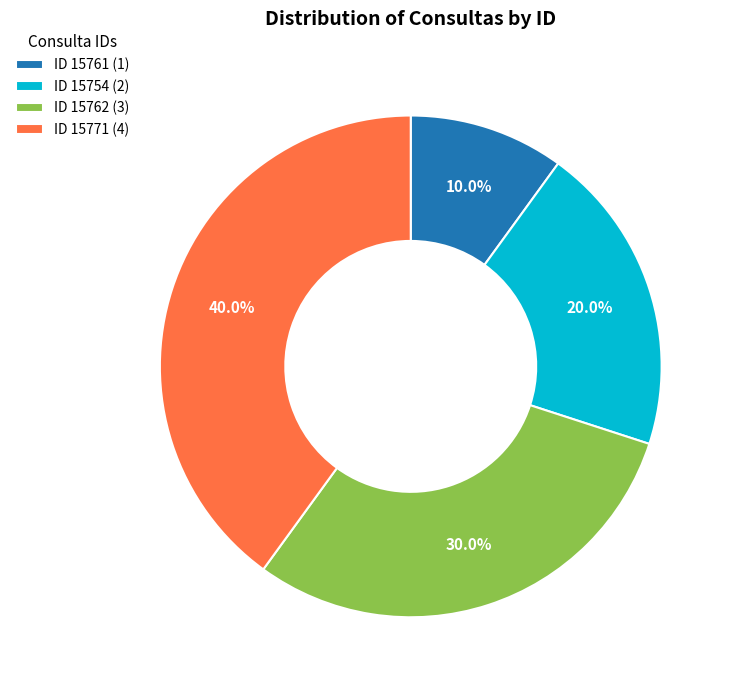

What portion of the pie excludes ID 15761 (1)?

90.0%